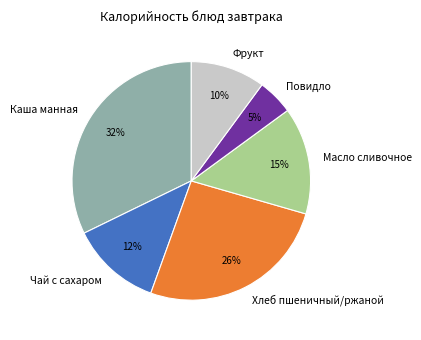

Is it true that Масло сливочное is 29% of the pie?

False